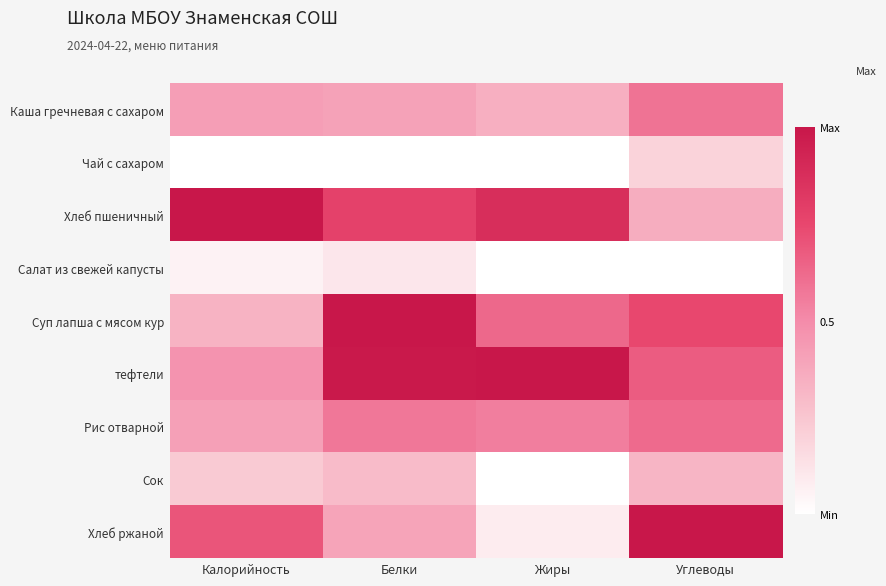

Rank the series by their maximum value, from lowest to highest.

Салат из свежей капусты, Чай с сахаром, Сок, Каша гречневая с сахаром, Рис отварной, Хлеб пшеничный, Суп лапша с мясом кур, тефтели, Хлеб ржаной